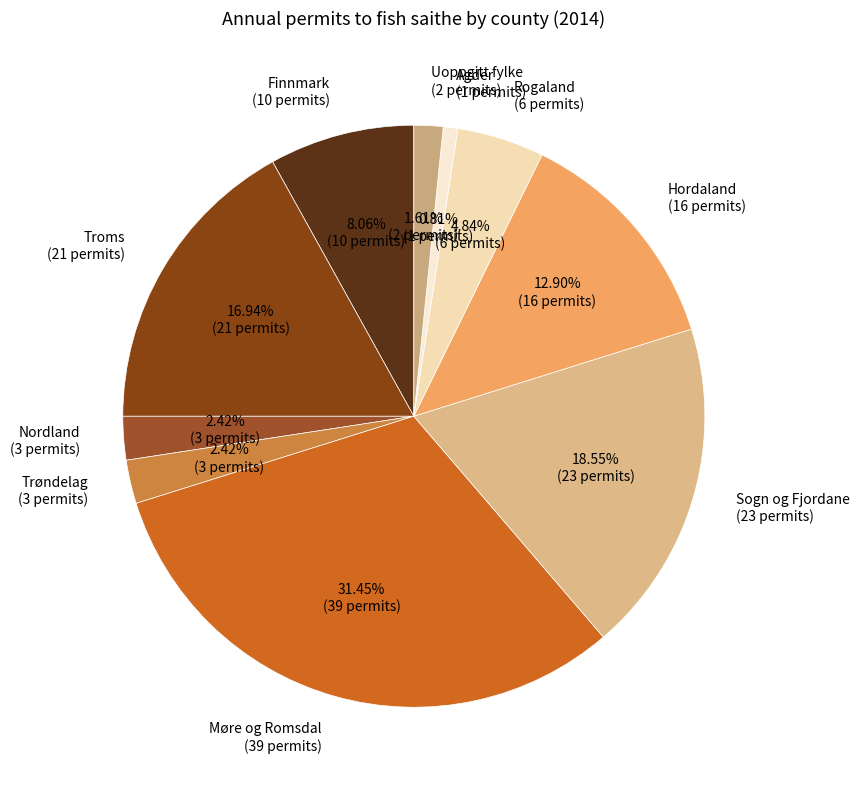

Which category has the biggest portion of the pie?

Møre og Romsdal